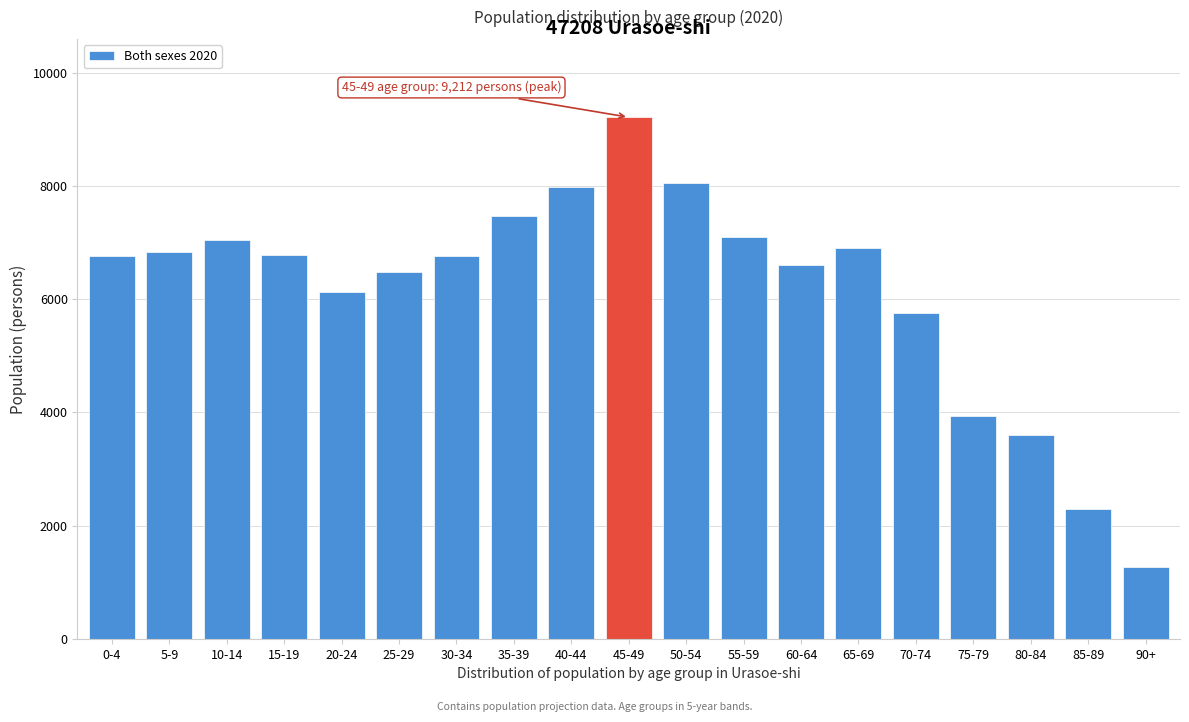

Which category has the lowest value across all series?

90+